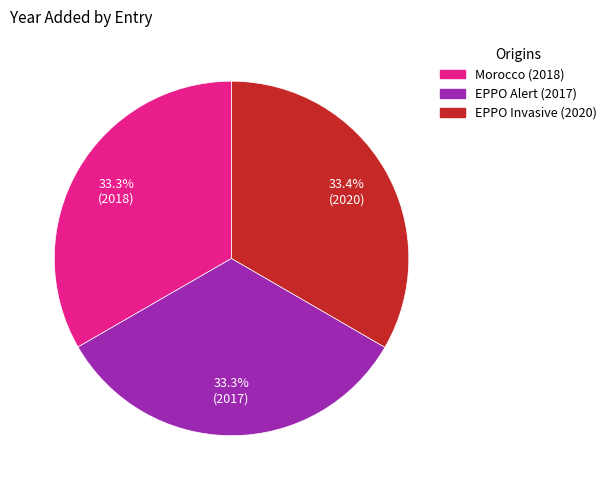

How many segments does this pie chart have?

3